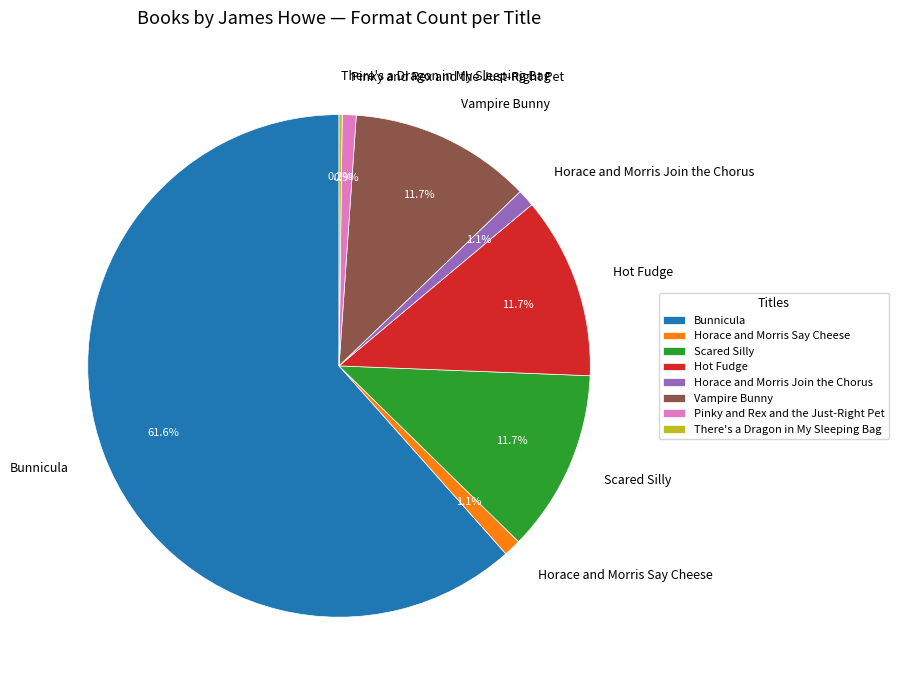

What is the largest slice in the pie chart?

Bunnicula